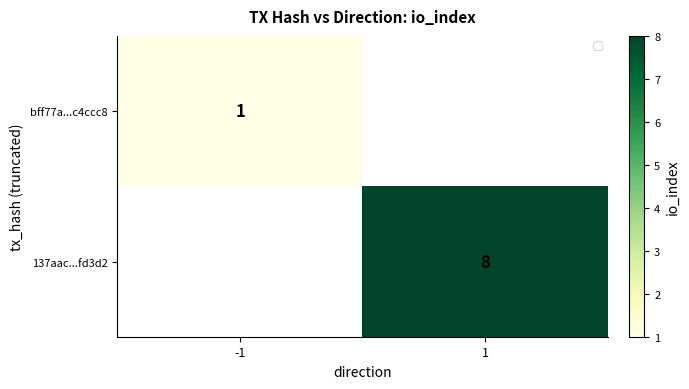

The 137aac...fd3d2 series shows 12 at 1. True or false?

False